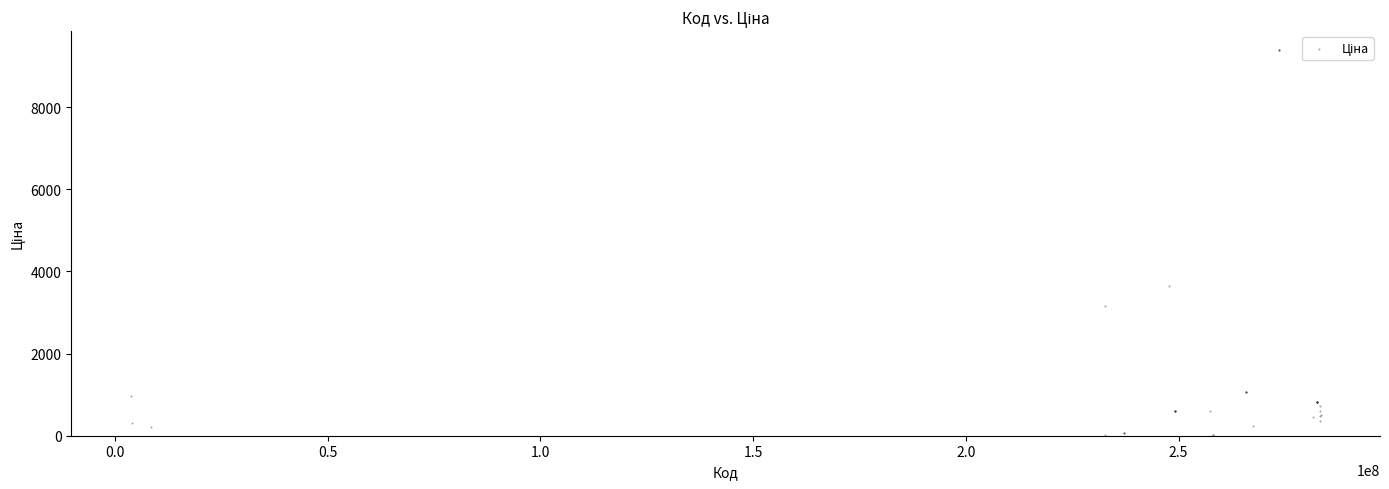

What Y value in the scatter plot is closest to 4699?

3646.5